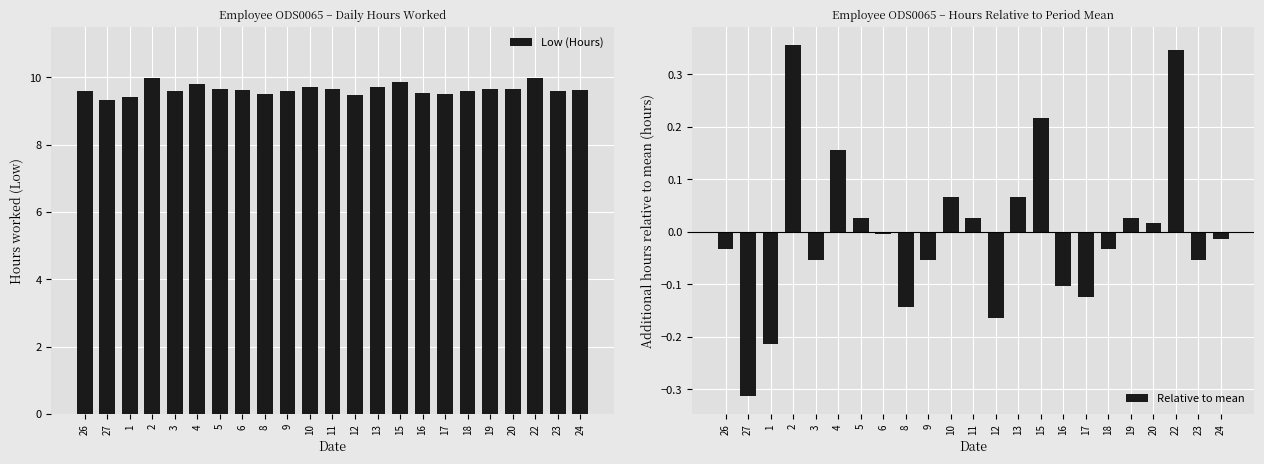

What position from the left is 10?

11